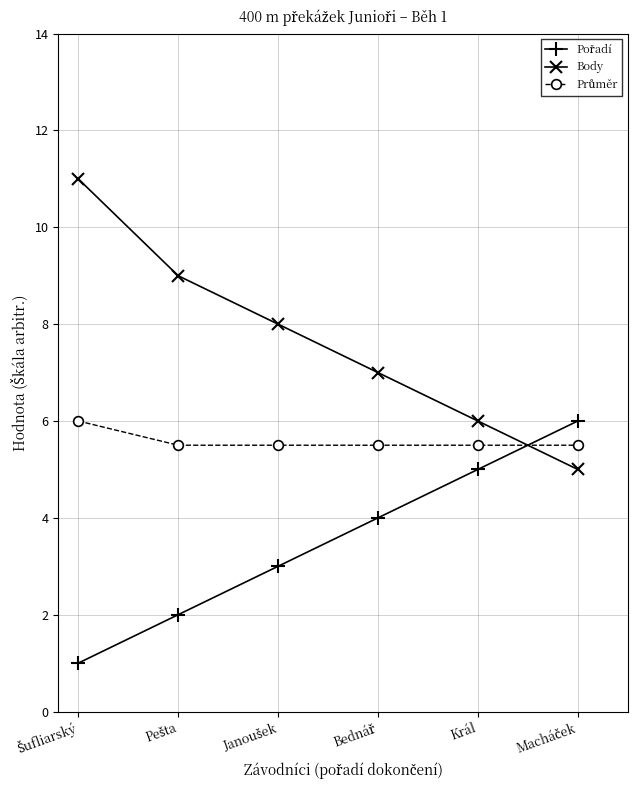

Which series has the largest total across all categories?

Body